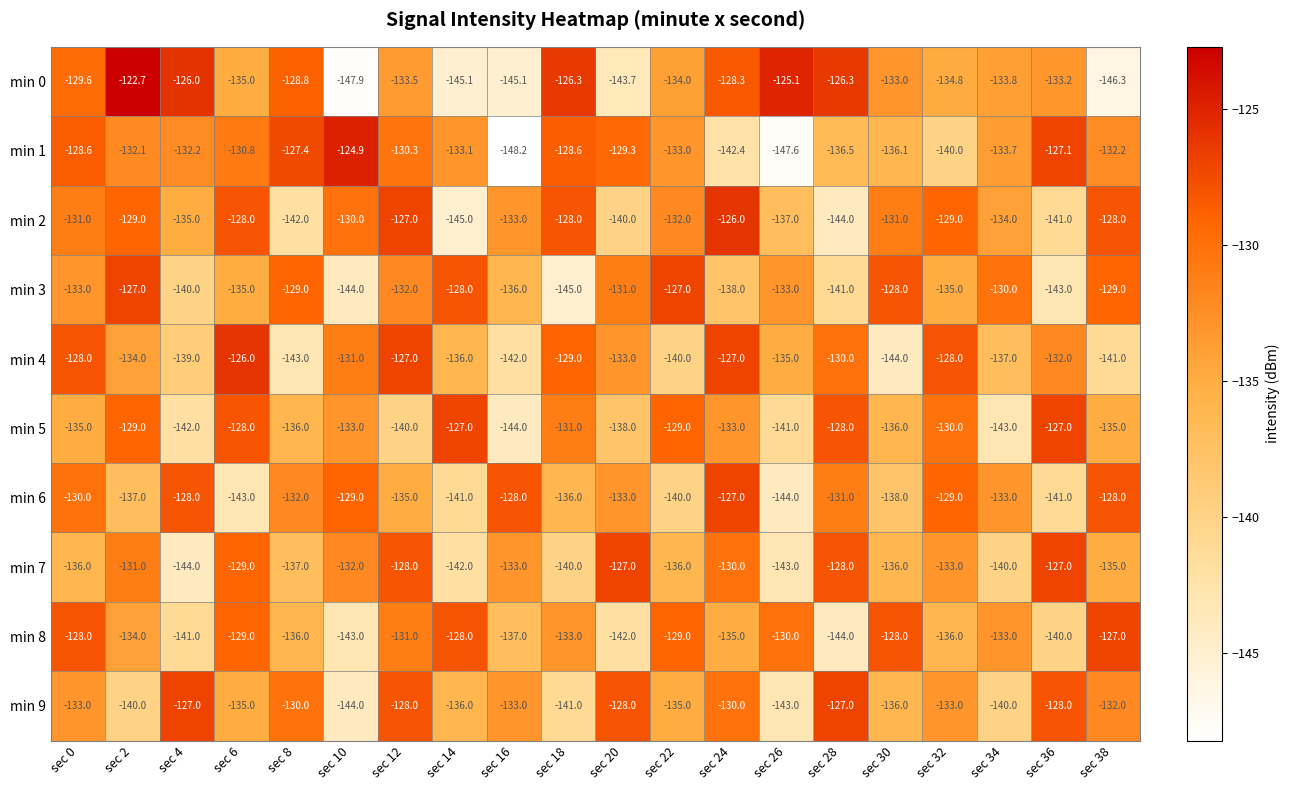

At which category is the sum across all series the highest?

sec 12